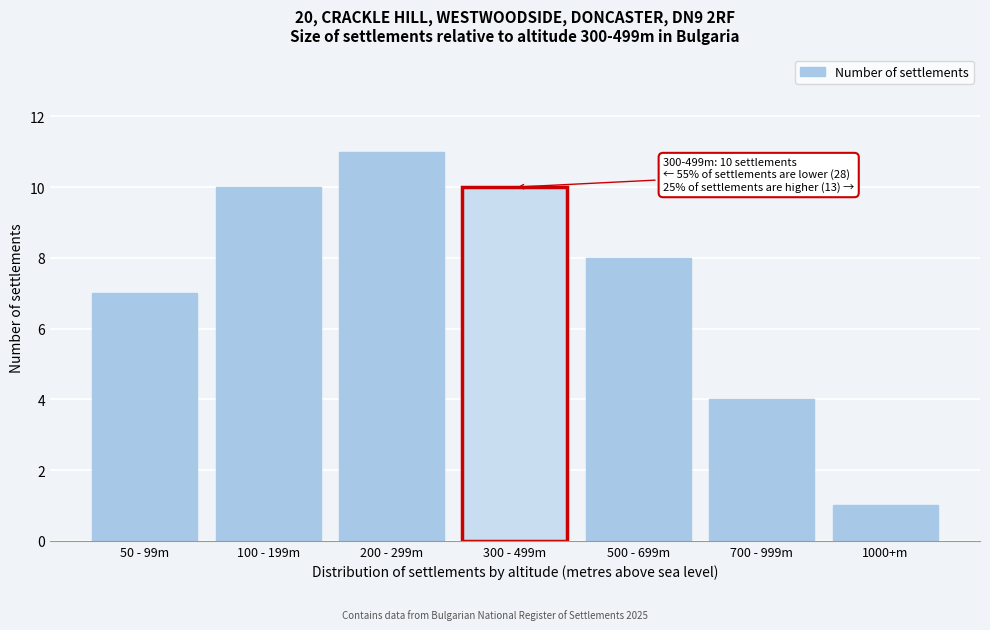

Reading left to right, transcribe all the data shown in this chart.

50 - 99m=7	100 - 199m=10	200 - 299m=11	300 - 499m=10	500 - 699m=8	700 - 999m=4	1000+m=1